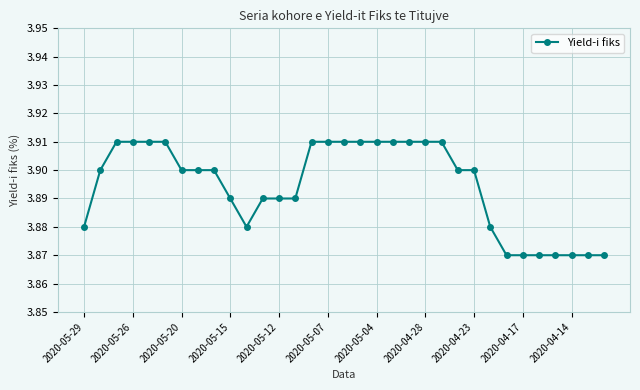

How many values are between 3 and 4?

33